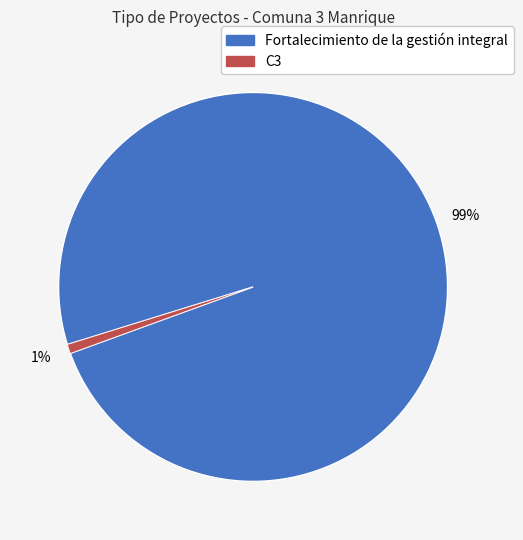

What is the largest slice in the pie chart?

Fortalecimiento de la gestión integral